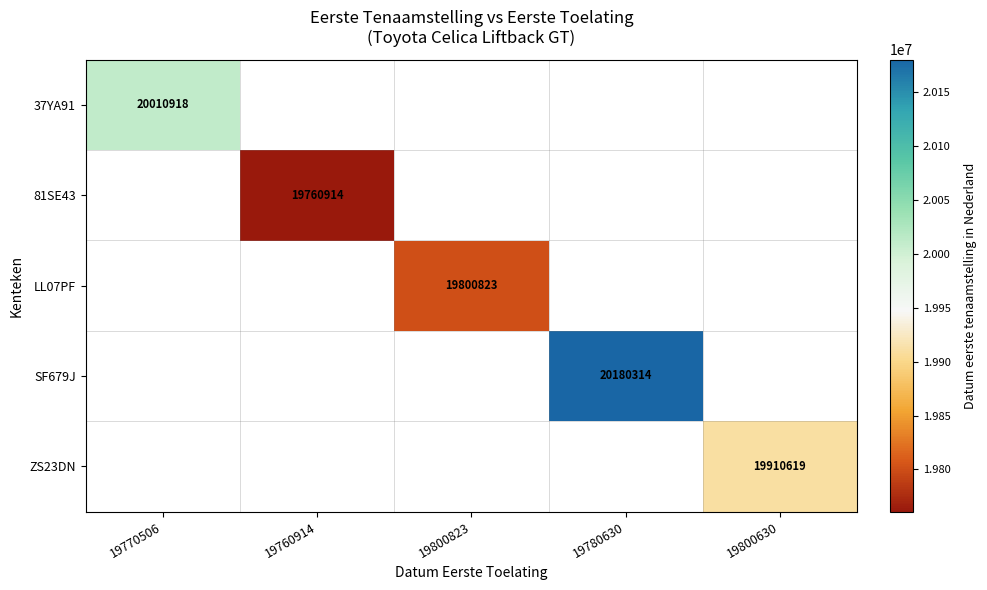

What is the smallest value displayed?

19760914.0